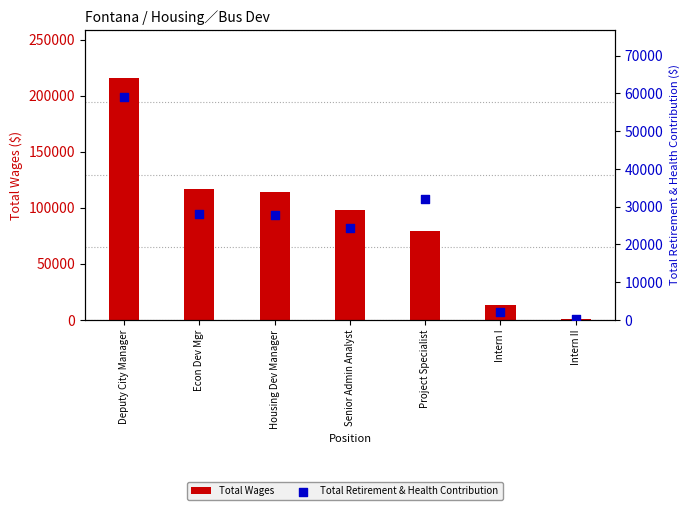

Which series has the largest total across all categories?

Total Wages